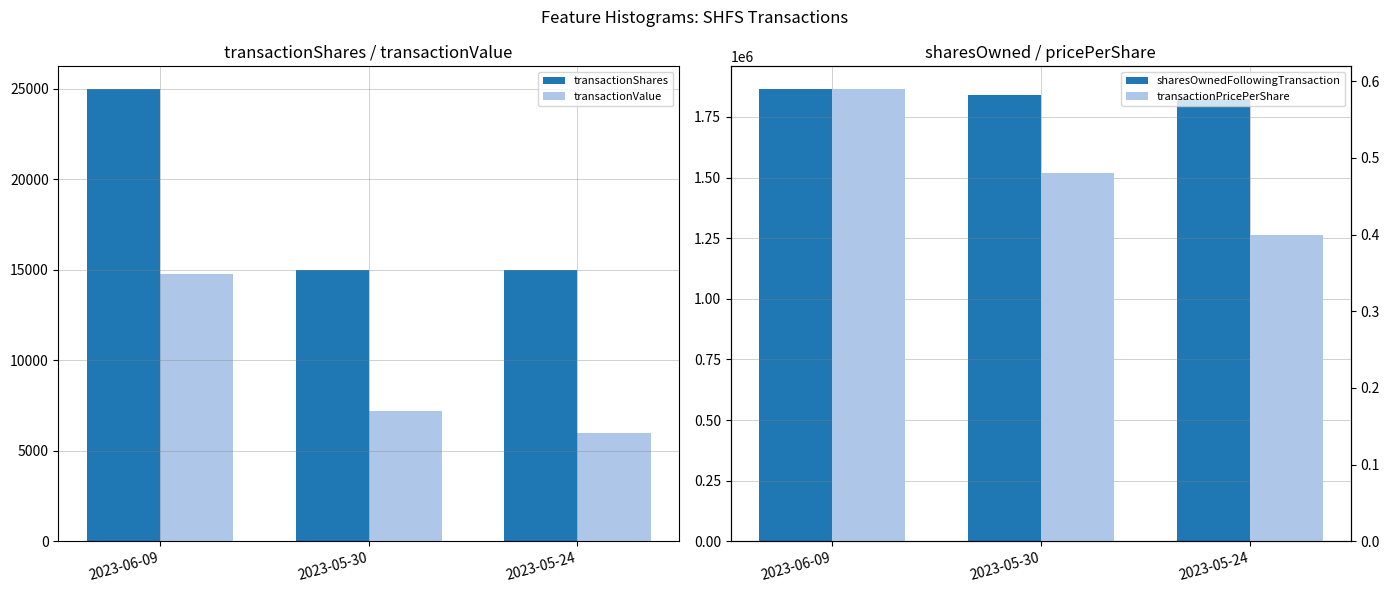

How many bars are there in each group?

4